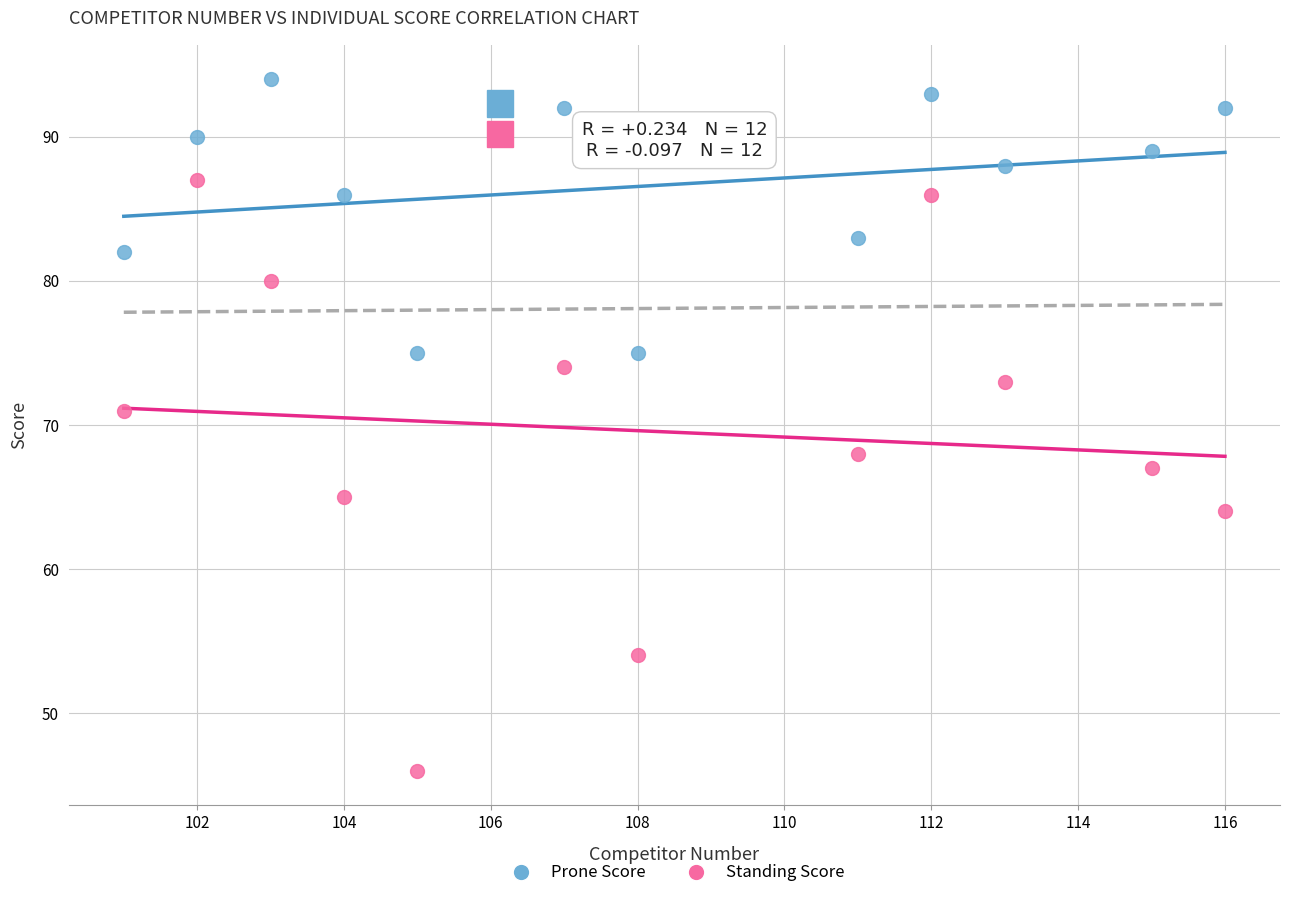

Which series reaches the minimum Y coordinate?

Standing Score